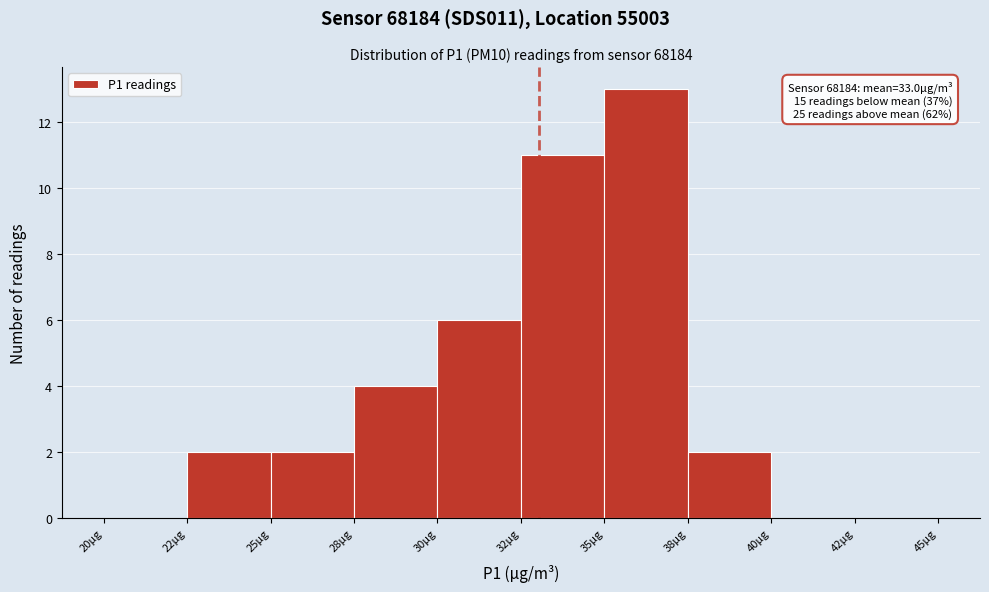

Reading left to right, extract all data points from this chart.

20µg=0	22µg=2	25µg=2	28µg=4	30µg=6	32µg=11	35µg=13	38µg=2	40µg=0	42µg=0